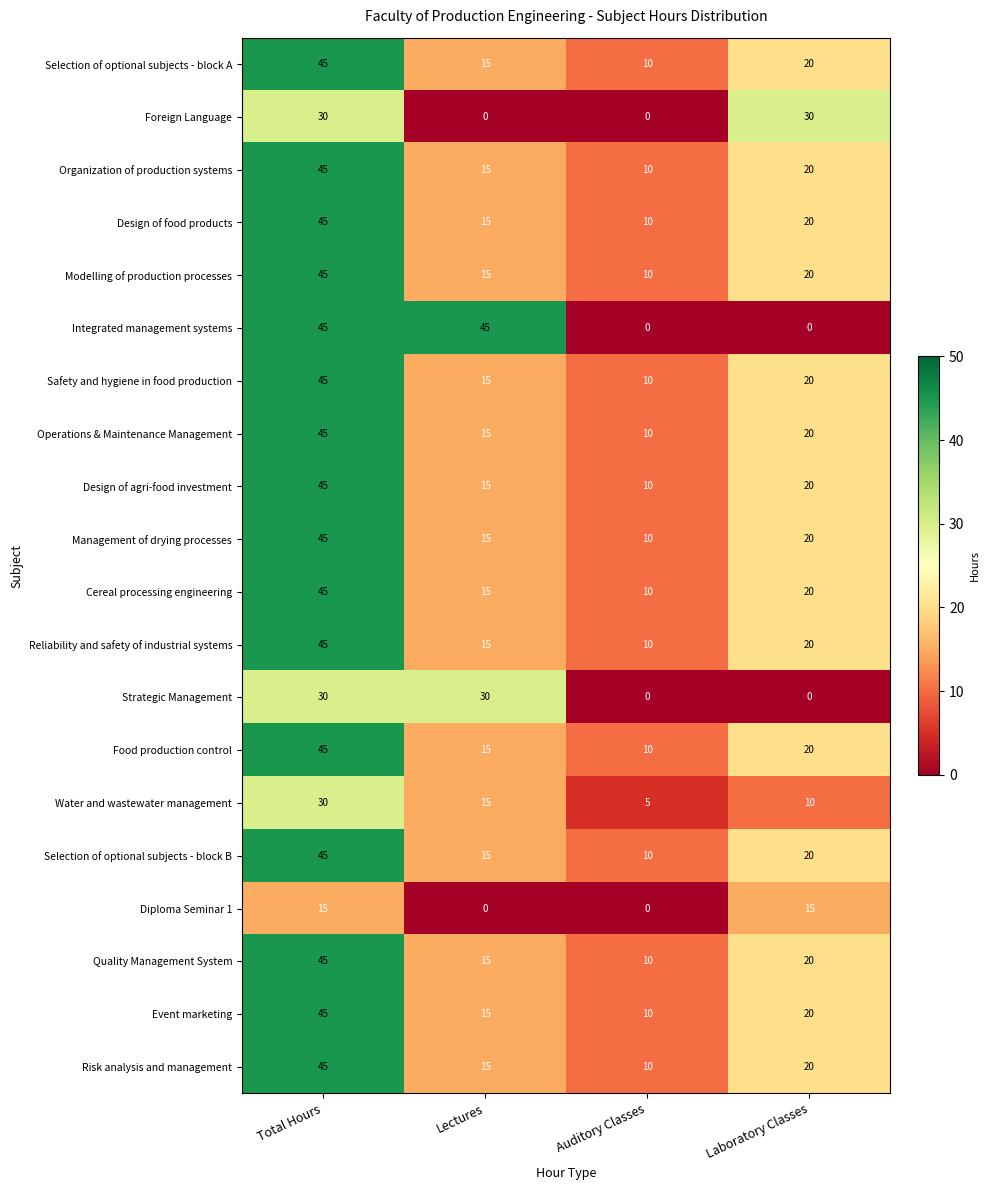

The Water and wastewater management series shows 7 at Auditory Classes. True or false?

False